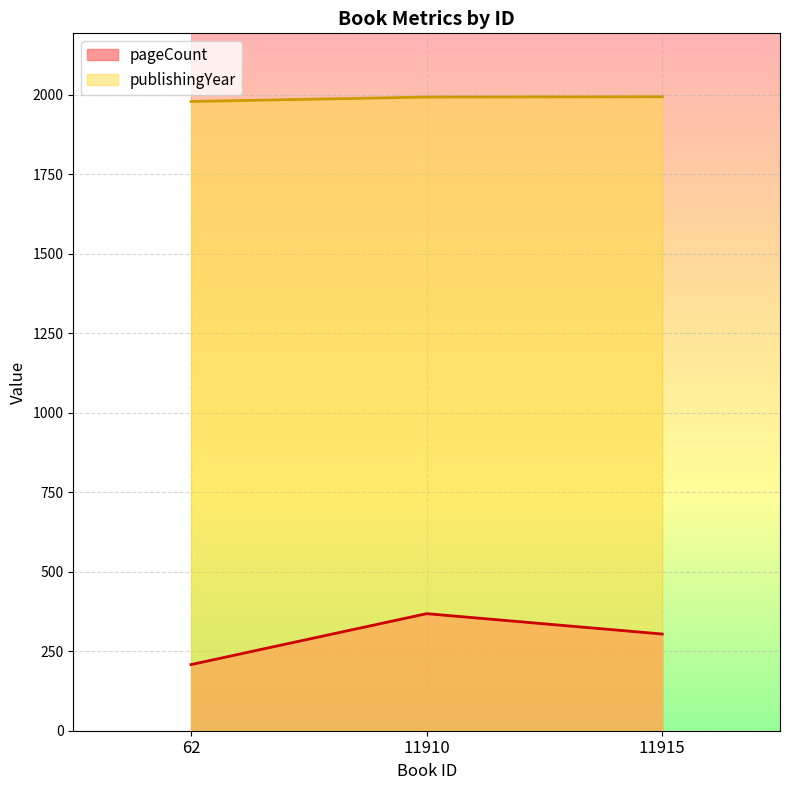

The pageCount series shows 102 at 11915. True or false?

False